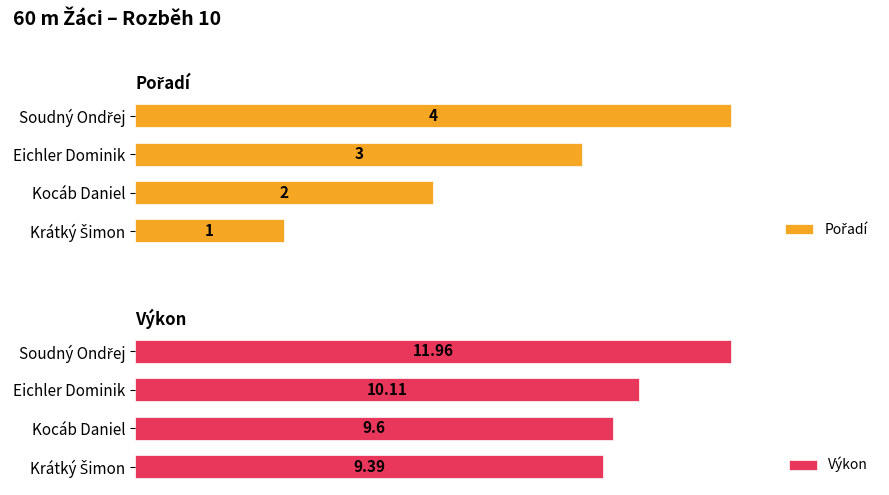

Where is Výkon nearest to the value 10?

Eichler Dominik